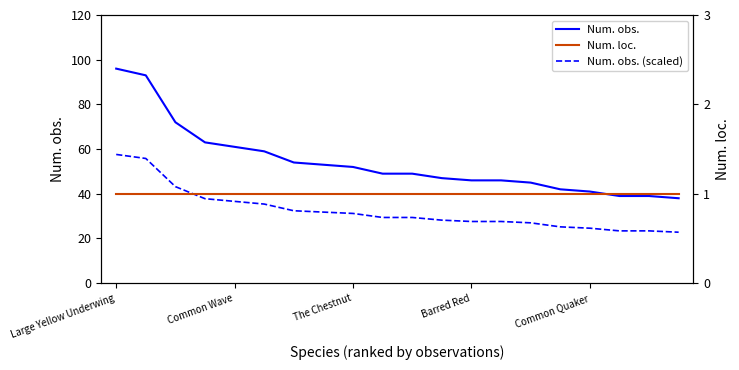

The Num. obs. series shows 52.0 at The Chestnut. True or false?

True